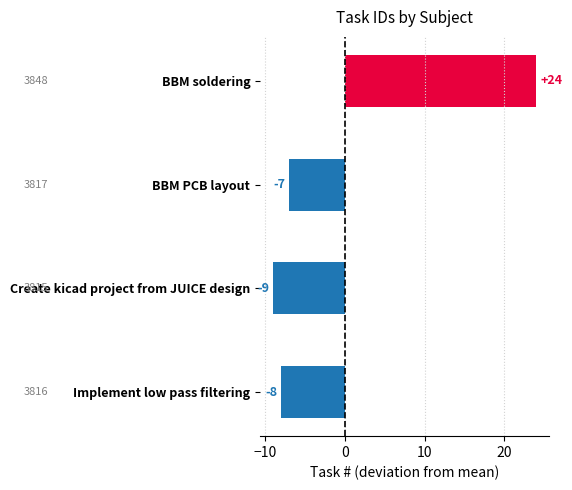

What is the value of the 2nd bar from the top?

-7